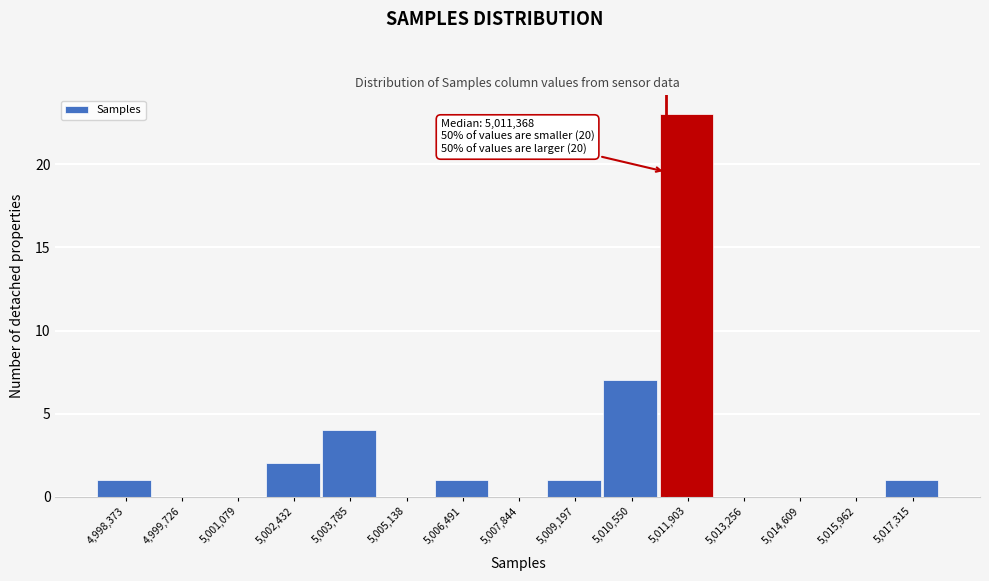

Which range on the x-axis has the tallest bar?

5011200 to 5012600